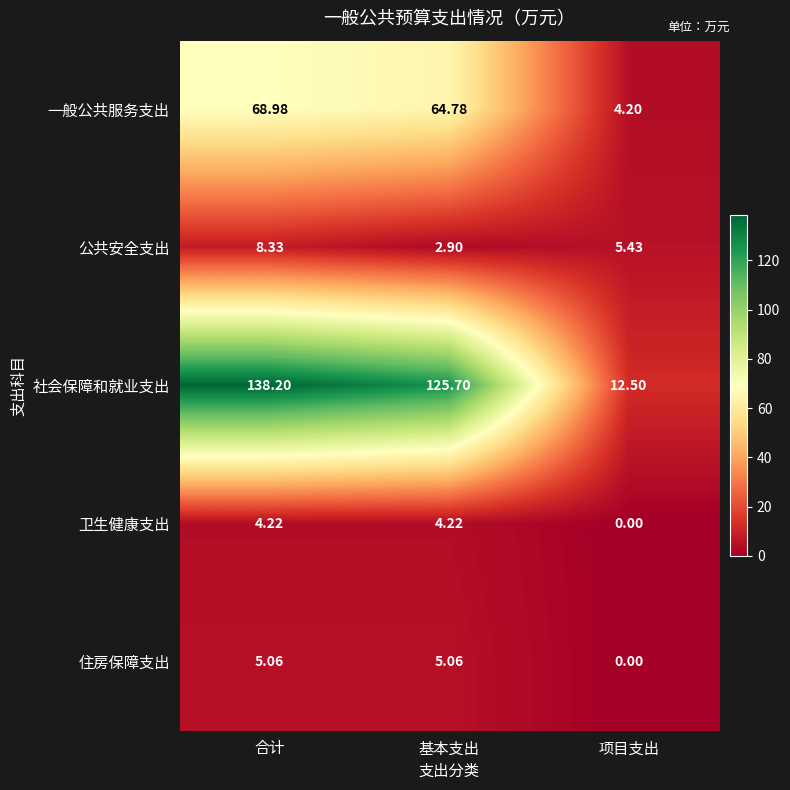

Where does the 公共安全支出 series first go above 5?

合计